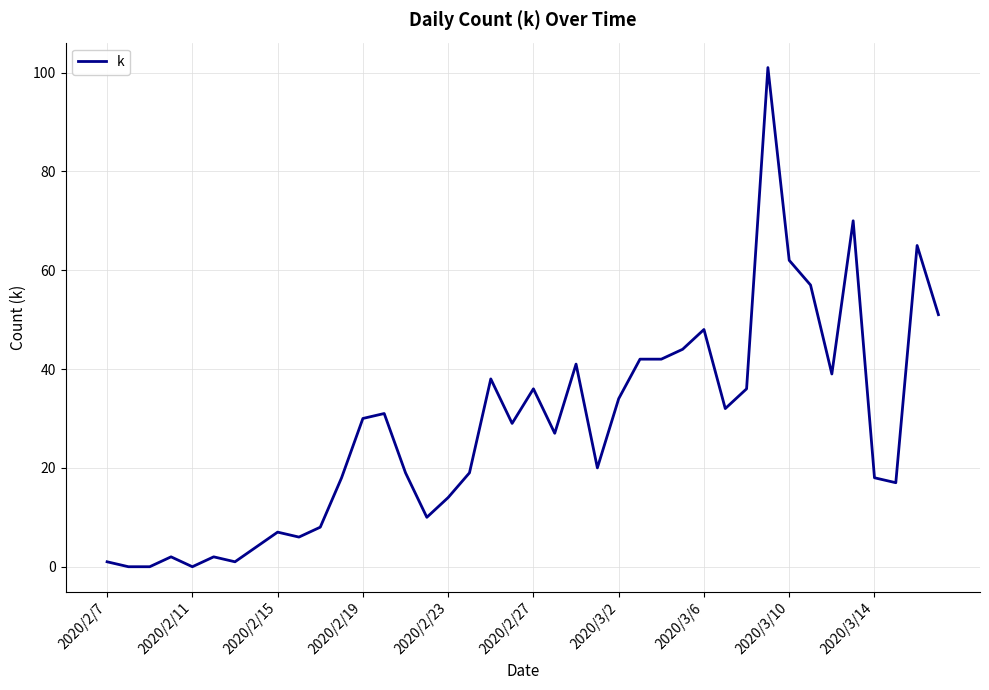

What is the greatest value displayed?

101